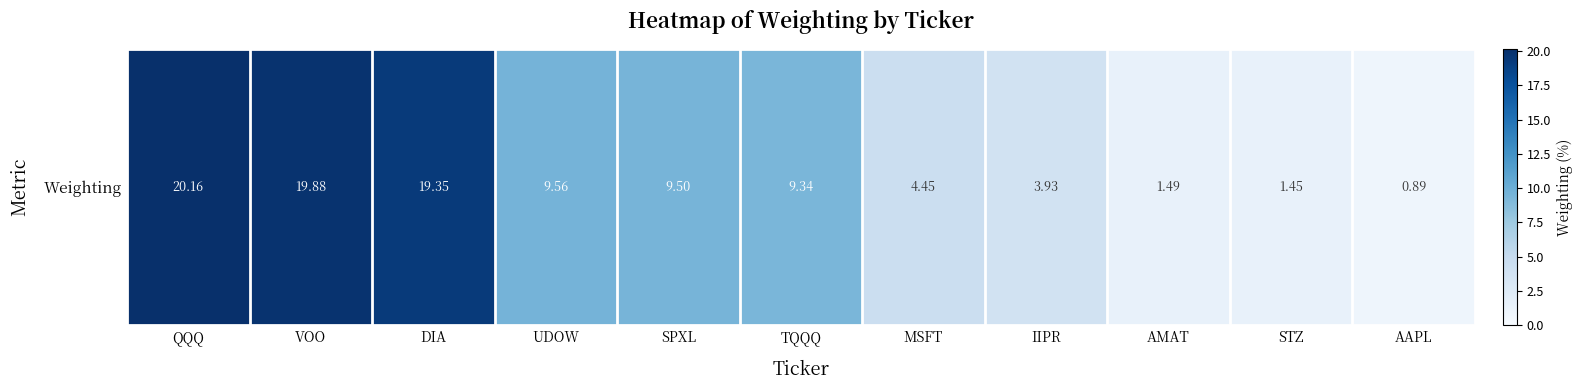

What is the smallest value displayed?

0.9